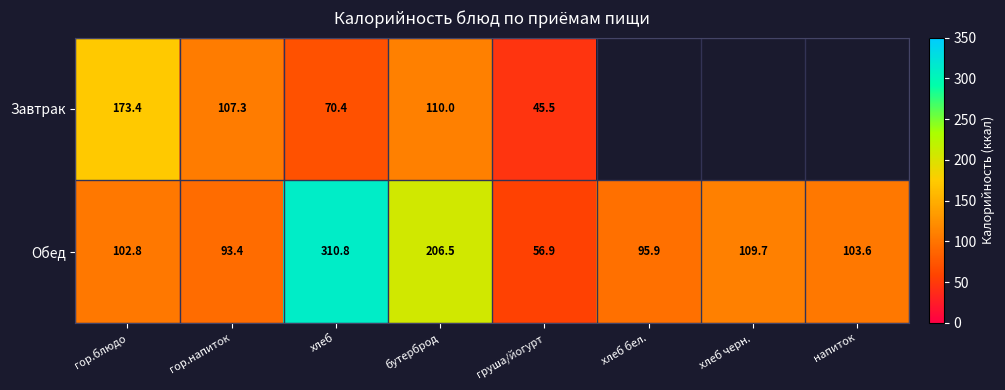

How many data points in Обед are above 103?

4